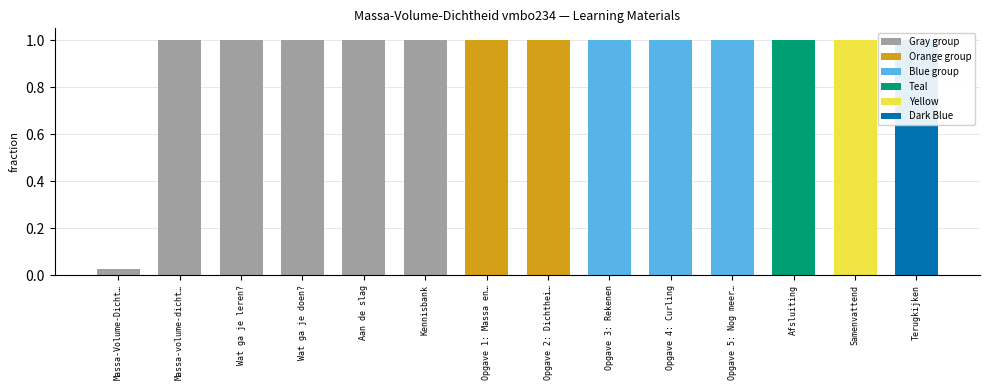

Reading right to left, what are all the values shown in this chart?

Terugkijken=1.0	Samenvattend=1.0	Afsluiting=1.0	Opgave 5: Nog meer…=1.0	Opgave 4: Curling=1.0	Opgave 3: Rekenen=1.0	Opgave 2: Dichthei…=1.0	Opgave 1: Massa en…=1.0	Kennisbank=1.0	Aan de slag=1.0	Wat ga je doen?=1.0	Wat ga je leren?=1.0	Massa-volume-dicht…=1.0	Massa-Volume-Dicht…=0.0